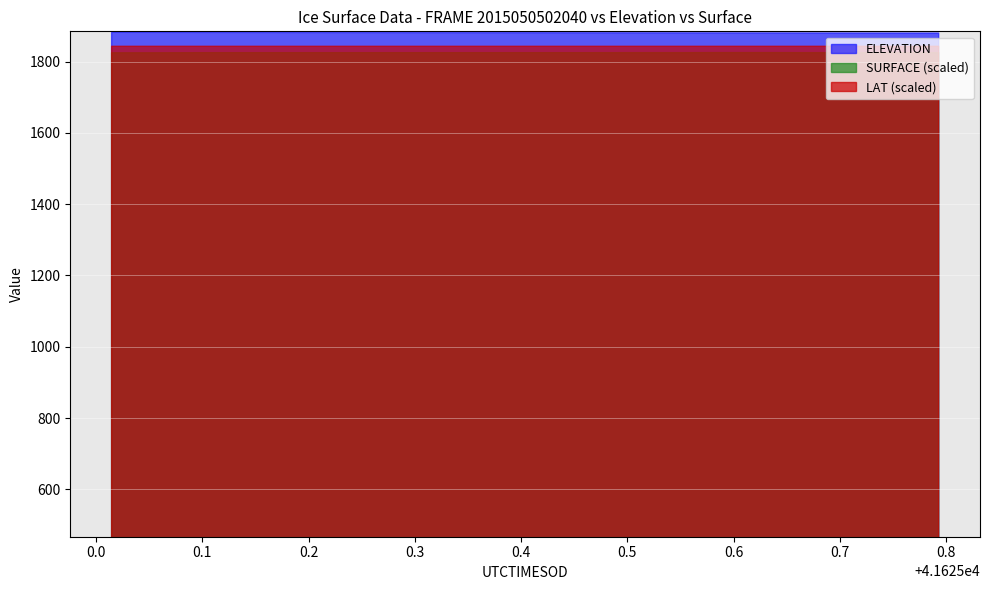

What is the difference between the second highest and second lowest values in the ELEVATION series?

1.8